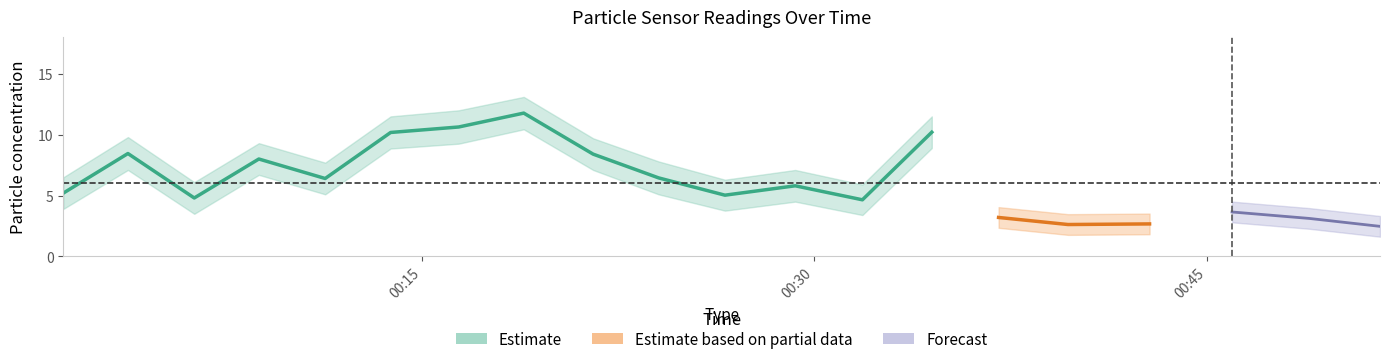

What is the lowest value of the Estimate series?

4.7